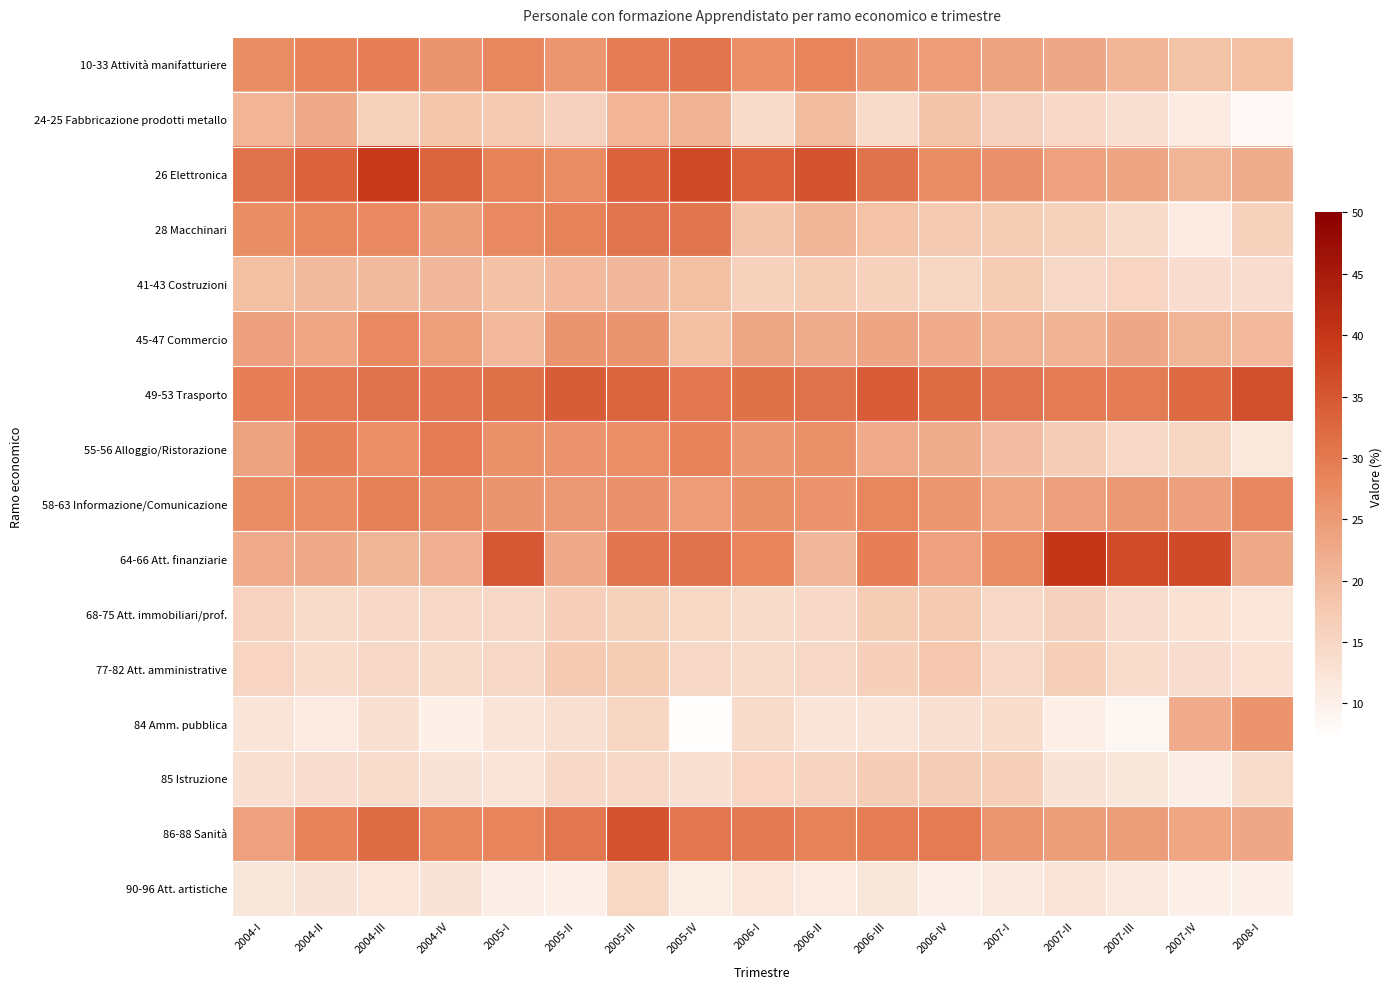

Reading left to right, transcribe all the data shown in this chart.

10-33 Attività manifatturiere: 2004-I=27.0	2004-II=28.4	2004-III=29.3	2004-IV=25.8	2005-I=28.1	2005-II=25.6	2005-III=29.7	2005-IV=30.8	2006-I=26.8	2006-II=28.2	2006-III=25.4	2006-IV=24.6	2007-I=23.7	2007-II=22.9	2007-III=20.9	2007-IV=18.6	2008-I=19.2
24-25 Fabbricazione prodotti metallo: 2004-I=21.0	2004-II=22.6	2004-III=15.9	2004-IV=18.1	2005-I=17.4	2005-II=15.8	2005-III=21.0	2005-IV=21.2	2006-I=14.3	2006-II=19.6	2006-III=14.4	2006-IV=18.5	2007-I=15.9	2007-II=14.4	2007-III=13.3	2007-IV=11.0	2008-I=8.0
26 Elettronica: 2004-I=30.9	2004-II=33.3	2004-III=39.4	2004-IV=33.0	2005-I=28.6	2005-II=27.2	2005-III=33.2	2005-IV=37.0	2006-I=33.5	2006-II=35.6	2006-III=31.0	2006-IV=27.1	2007-I=26.2	2007-II=23.9	2007-III=23.4	2007-IV=20.7	2008-I=22.2
28 Macchinari: 2004-I=27.1	2004-II=27.9	2004-III=27.6	2004-IV=24.5	2005-I=27.5	2005-II=28.7	2005-III=30.7	2005-IV=30.6	2006-I=18.4	2006-II=20.9	2006-III=18.9	2006-IV=17.4	2007-I=16.9	2007-II=16.1	2007-III=14.1	2007-IV=11.2	2008-I=16.1
41-43 Costruzioni: 2004-I=19.2	2004-II=19.9	2004-III=19.8	2004-IV=20.4	2005-I=19.1	2005-II=20.2	2005-III=20.4	2005-IV=19.2	2006-I=16.1	2006-II=17.2	2006-III=15.9	2006-IV=15.2	2007-I=17.0	2007-II=14.7	2007-III=15.4	2007-IV=13.5	2008-I=13.6
45-47 Commercio: 2004-I=24.0	2004-II=23.3	2004-III=27.5	2004-IV=24.2	2005-I=20.2	2005-II=25.8	2005-III=25.7	2005-IV=19.2	2006-I=23.1	2006-II=22.2	2006-III=23.3	2006-IV=22.4	2007-I=21.3	2007-II=21.2	2007-III=22.8	2007-IV=20.9	2008-I=20.2
49-53 Trasporto: 2004-I=29.1	2004-II=30.0	2004-III=31.0	2004-IV=30.5	2005-I=31.3	2005-II=34.2	2005-III=33.2	2005-IV=30.3	2006-I=31.1	2006-II=31.0	2006-III=34.3	2006-IV=31.7	2007-I=30.6	2007-II=29.7	2007-III=29.6	2007-IV=32.2	2008-I=36.2
55-56 Alloggio/Ristorazione: 2004-I=23.7	2004-II=28.7	2004-III=26.8	2004-IV=29.6	2005-I=26.4	2005-II=26.1	2005-III=26.9	2005-IV=28.3	2006-I=25.3	2006-II=26.3	2006-III=22.4	2006-IV=22.3	2007-I=19.5	2007-II=16.8	2007-III=14.5	2007-IV=15.2	2008-I=11.6
58-63 Informazione/Comunicazione: 2004-I=27.0	2004-II=27.2	2004-III=28.9	2004-IV=27.4	2005-I=25.8	2005-II=25.2	2005-III=26.3	2005-IV=24.7	2006-I=26.6	2006-II=25.9	2006-III=28.1	2006-IV=25.4	2007-I=23.2	2007-II=24.0	2007-III=25.3	2007-IV=24.1	2008-I=27.7
64-66 Att. finanziarie: 2004-I=22.4	2004-II=22.5	2004-III=20.9	2004-IV=21.5	2005-I=35.0	2005-II=22.5	2005-III=30.7	2005-IV=31.0	2006-I=28.2	2006-II=20.5	2006-III=29.1	2006-IV=23.9	2007-I=27.2	2007-II=39.9	2007-III=36.6	2007-IV=36.8	2008-I=22.6
68-75 Att. immobiliari/prof.: 2004-I=15.7	2004-II=14.3	2004-III=14.5	2004-IV=14.6	2005-I=14.7	2005-II=16.4	2005-III=15.9	2005-IV=14.8	2006-I=14.2	2006-II=14.4	2006-III=17.0	2006-IV=17.5	2007-I=14.6	2007-II=15.7	2007-III=13.7	2007-IV=12.9	2008-I=12.2
77-82 Att. amministrative: 2004-I=15.3	2004-II=14.0	2004-III=14.6	2004-IV=14.1	2005-I=14.7	2005-II=17.3	2005-III=17.0	2005-IV=14.6	2006-I=14.4	2006-II=14.7	2006-III=16.4	2006-IV=18.1	2007-I=14.6	2007-II=16.4	2007-III=14.0	2007-IV=13.6	2008-I=13.0
84 Amm. pubblica: 2004-I=12.2	2004-II=11.2	2004-III=13.1	2004-IV=10.0	2005-I=12.4	2005-II=13.3	2005-III=14.9	2005-IV=7.4	2006-I=14.1	2006-II=12.3	2006-III=12.2	2006-IV=13.1	2007-I=13.7	2007-II=10.2	2007-III=8.5	2007-IV=22.3	2008-I=25.9
85 Istruzione: 2004-I=13.4	2004-II=13.5	2004-III=13.9	2004-IV=12.5	2005-I=12.3	2005-II=14.4	2005-III=14.5	2005-IV=13.2	2006-I=15.3	2006-II=15.5	2006-III=16.6	2006-IV=16.9	2007-I=16.6	2007-II=12.6	2007-III=11.8	2007-IV=10.4	2008-I=13.8
86-88 Sanità: 2004-I=23.8	2004-II=28.4	2004-III=31.7	2004-IV=28.1	2005-I=28.2	2005-II=30.2	2005-III=35.6	2005-IV=30.4	2006-I=29.9	2006-II=28.6	2006-III=29.2	2006-IV=29.8	2007-I=25.6	2007-II=24.3	2007-III=24.4	2007-IV=23.3	2008-I=22.9
90-96 Att. artistiche: 2004-I=11.8	2004-II=12.4	2004-III=12.2	2004-IV=12.6	2005-I=10.4	2005-II=9.9	2005-III=14.8	2005-IV=10.6	2006-I=12.0	2006-II=11.2	2006-III=11.8	2006-IV=10.2	2007-I=11.3	2007-II=12.3	2007-III=11.4	2007-IV=9.9	2008-I=10.0